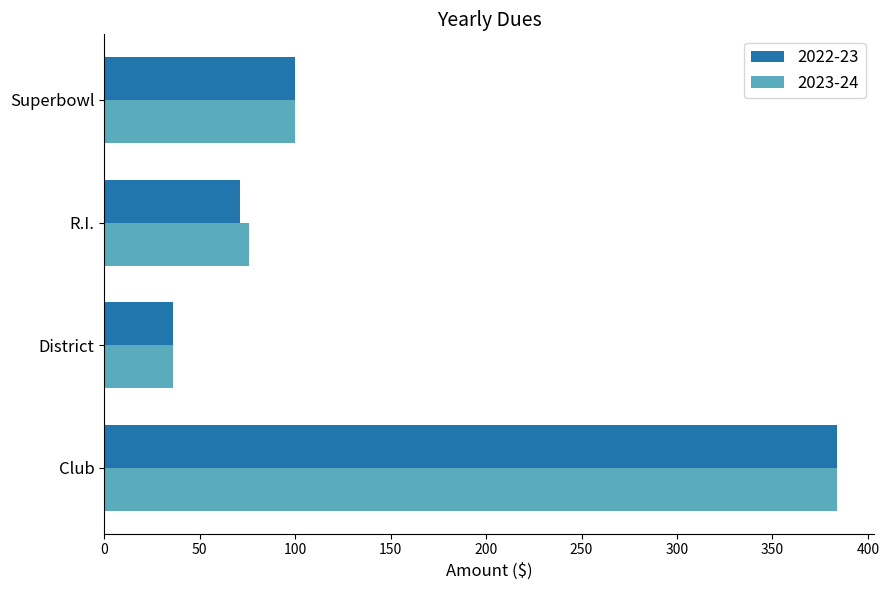

What is the lowest value of the 2023-24 series?

36